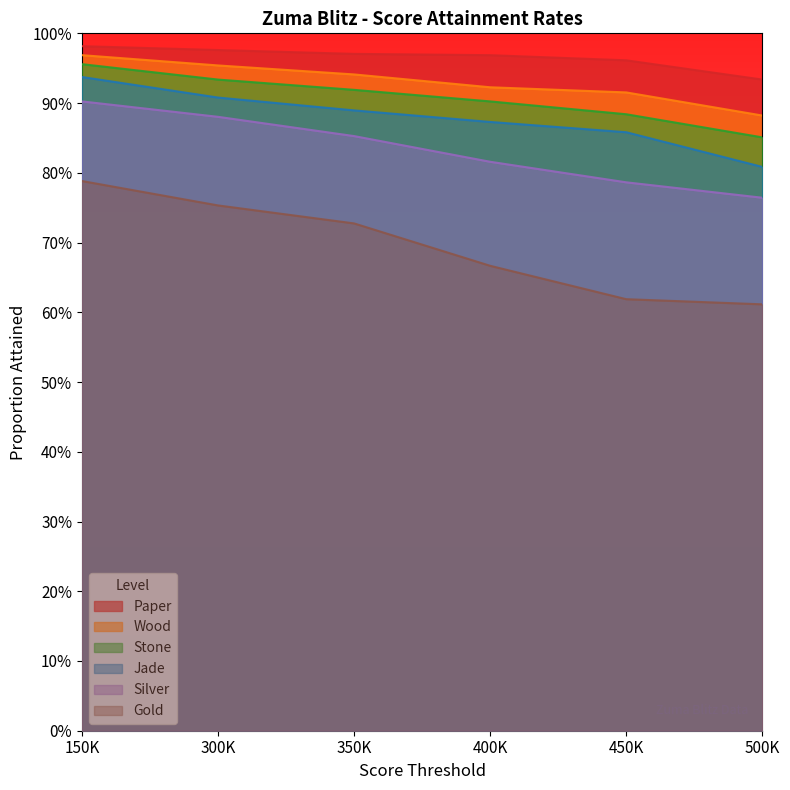

True or false: Silver and Jade intersect in this chart.

False